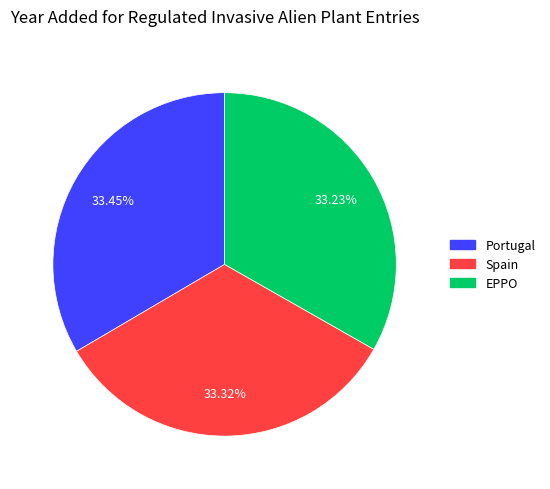

Combined, do EPPO and Portugal account for over 50%?

Yes